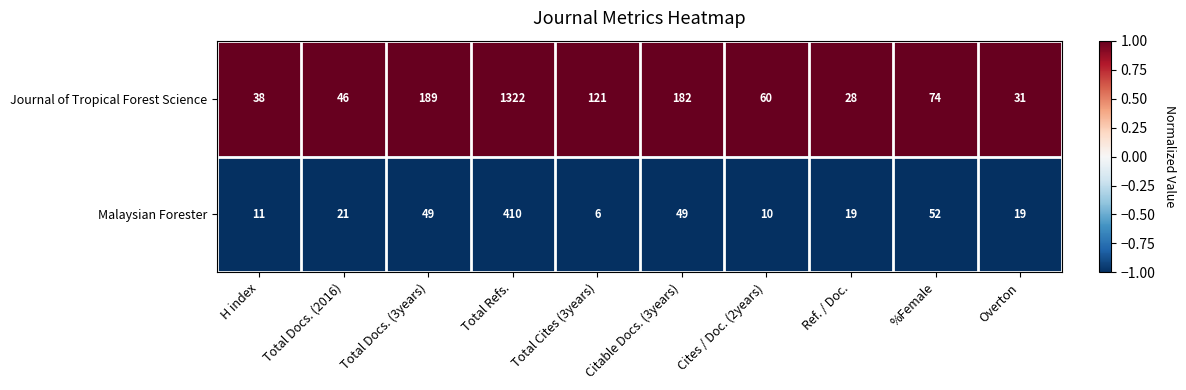

What is the difference between the highest and lowest values at Total Docs. (3years)?

140